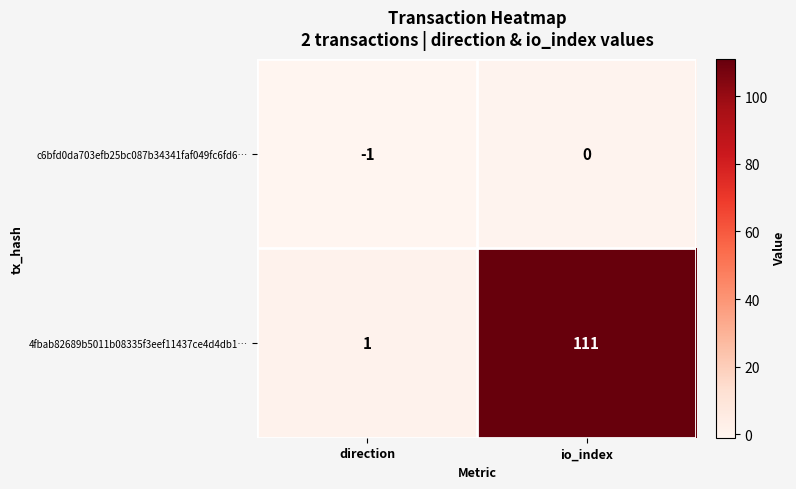

At which label does c6bfd0da703efb25bc087b34341faf049fc6fd6… reach its peak?

io_index